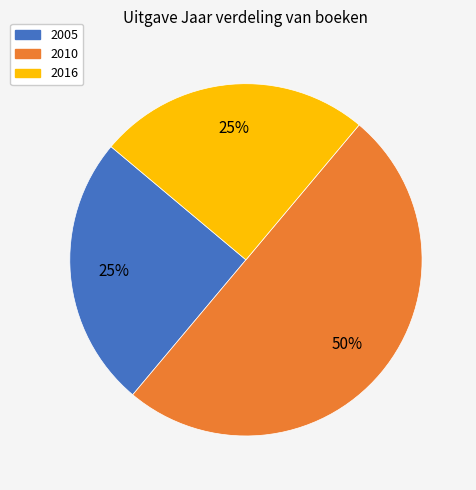

To the nearest percent, what is the combined percentage of 2010 and 2016?

75%